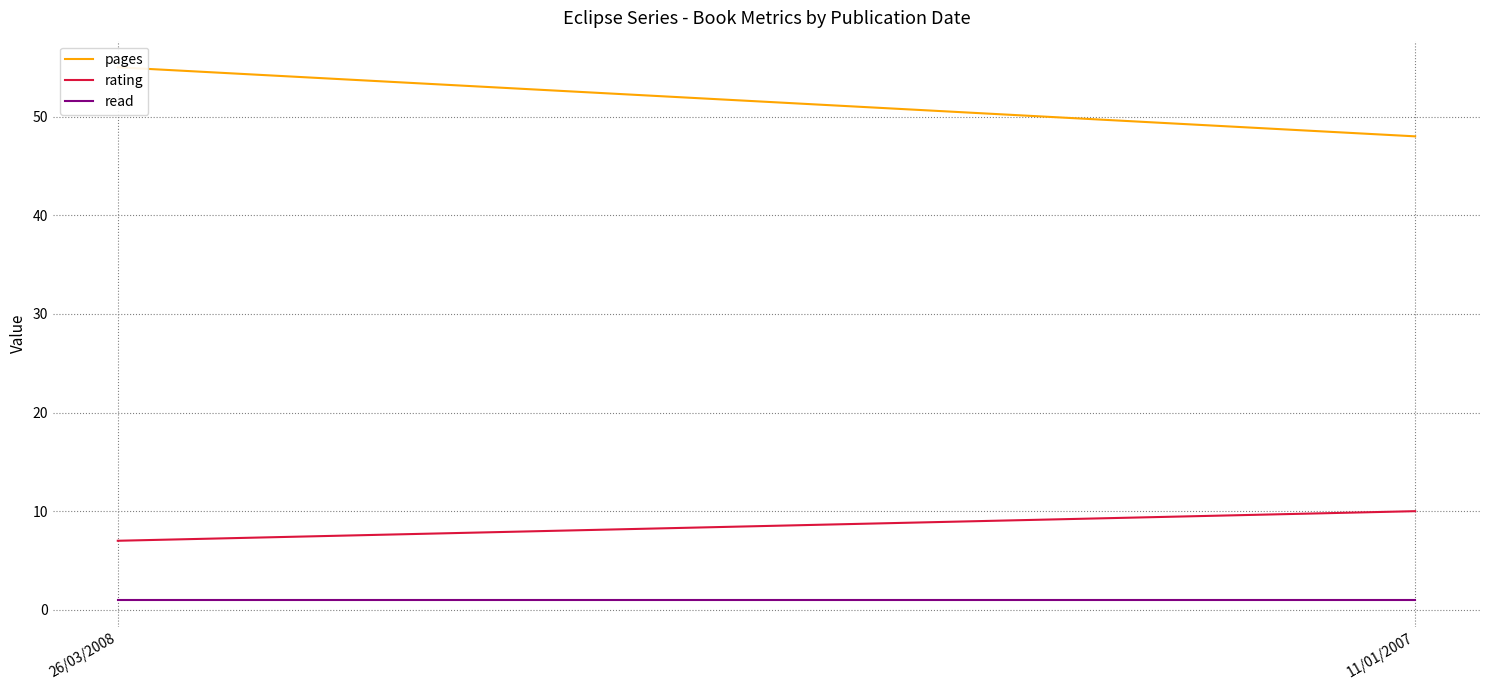

Rank the series at 26/03/2008 from highest to lowest value.

pages, rating, read